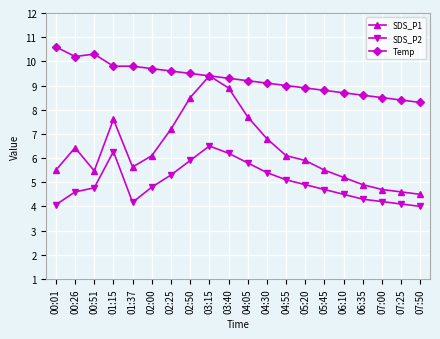

How many values in the SDS_P2 series exceed 4?

19